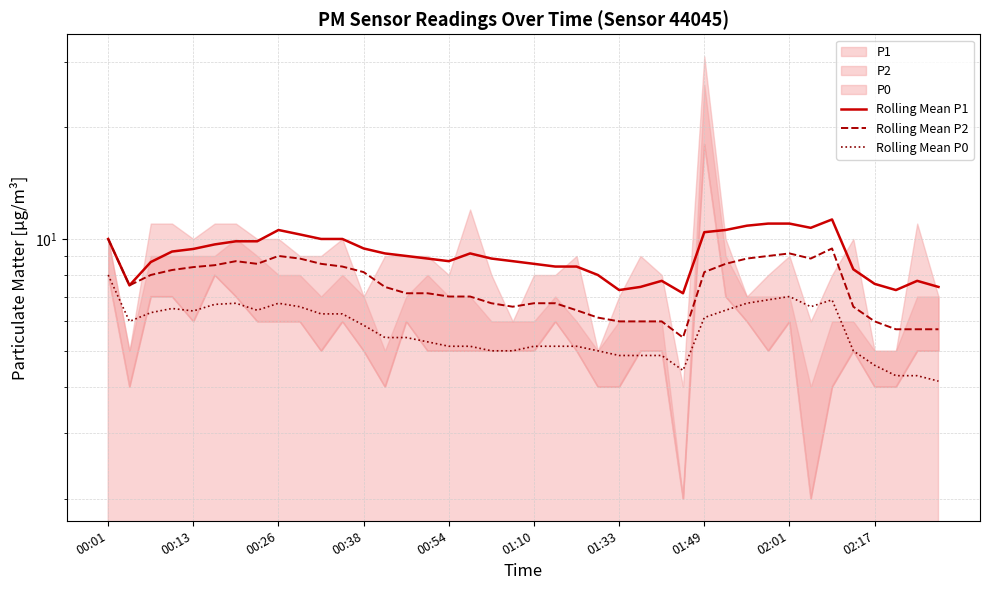

What is the minimum value for Rolling Mean P0?

4.1